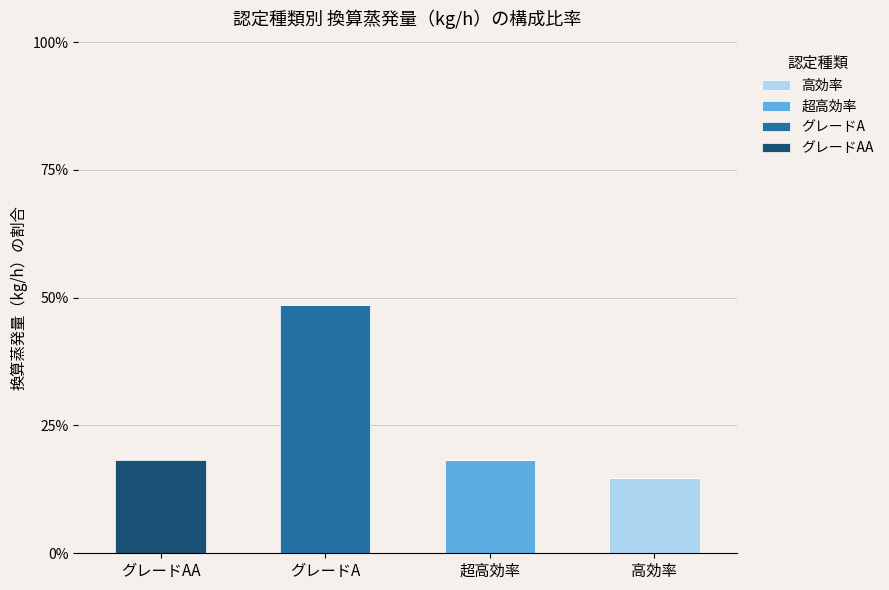

Is it true that 高効率 equals 14.7 at 高効率?

True